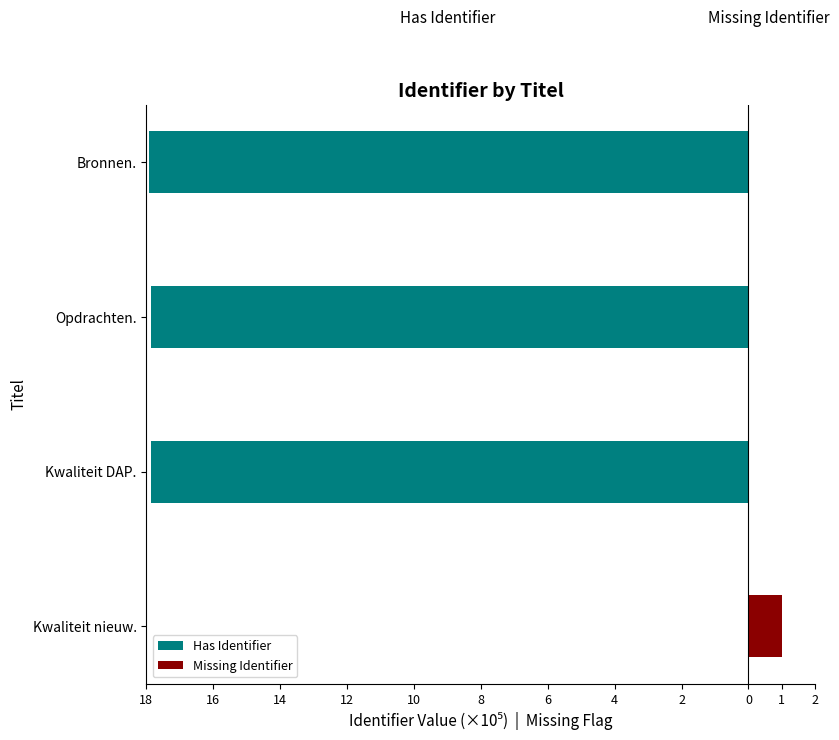

What is the approximate value of Has Identifier at Opdrachten.?

-17.9